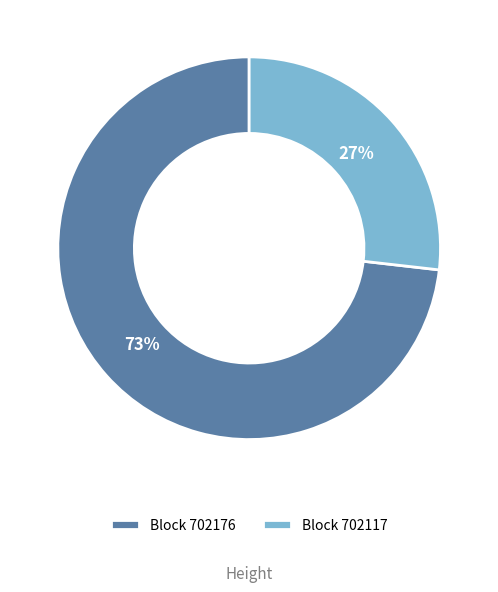

Which slice is the largest?

Block 702176